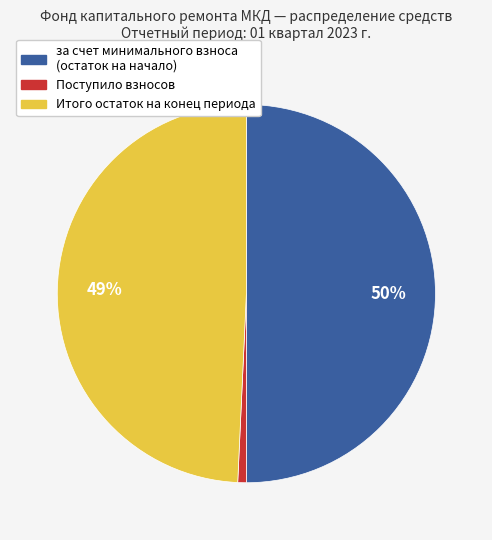

Count the number of slices in the pie.

3